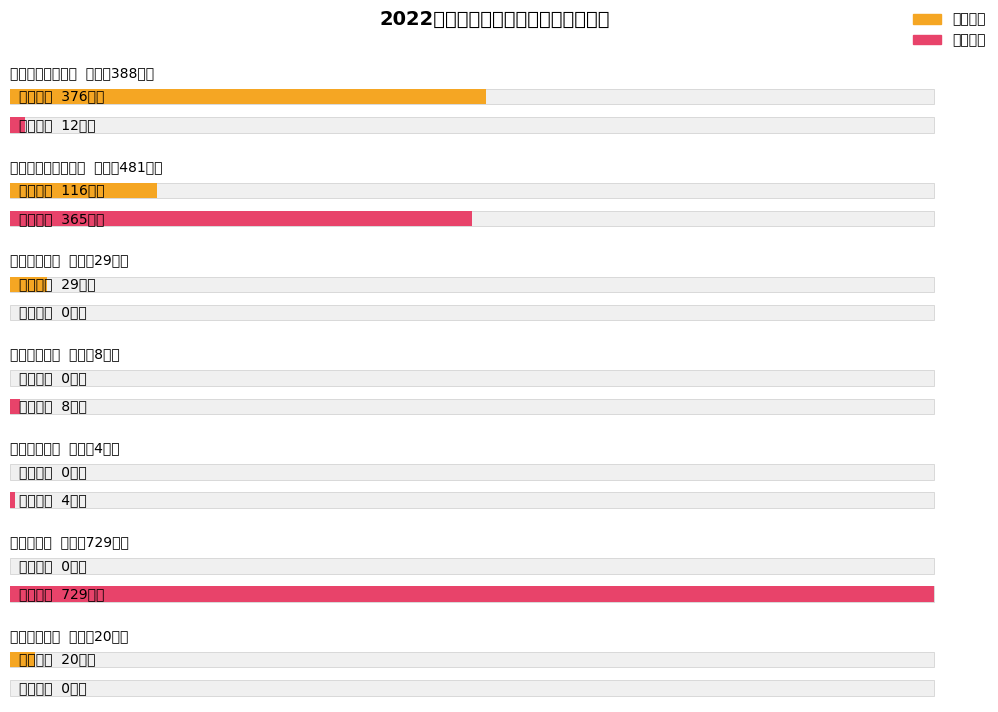

Is the value of 基本支出 at 城乡社区支出 greater than the value of 项目支出 at 住房保障支出?

No